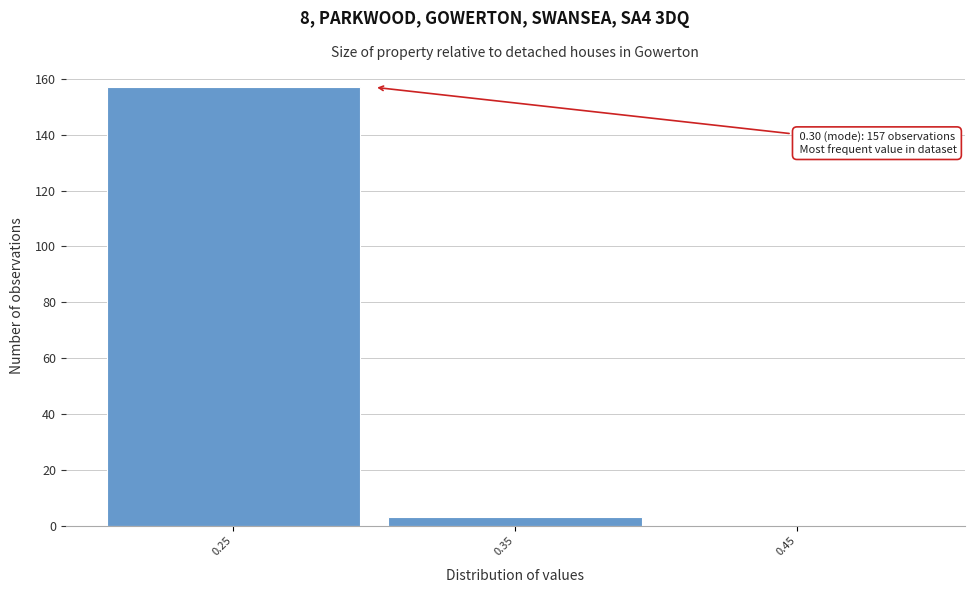

Over which range of the x-axis is the bar tallest?

0.2 to 0.3